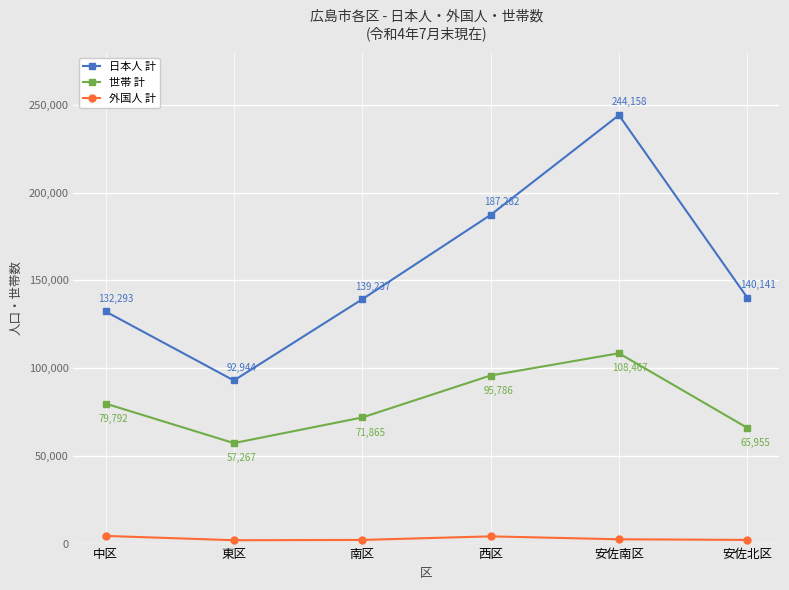

True or false: 日本人 計 and 世帯 計 cross at least once.

False